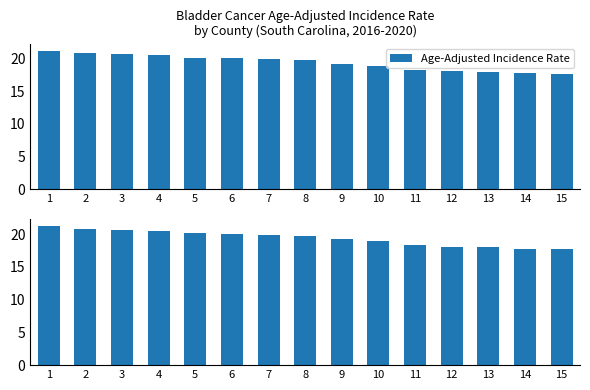

What is the change in value from 10 to 14?

-1.1